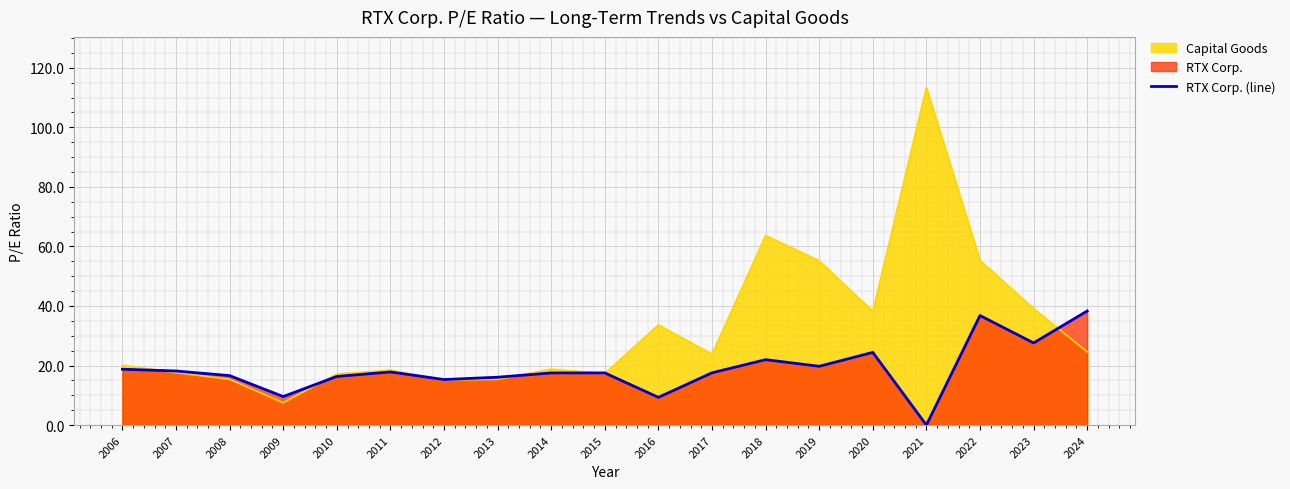

Where is the first local maximum?

2011